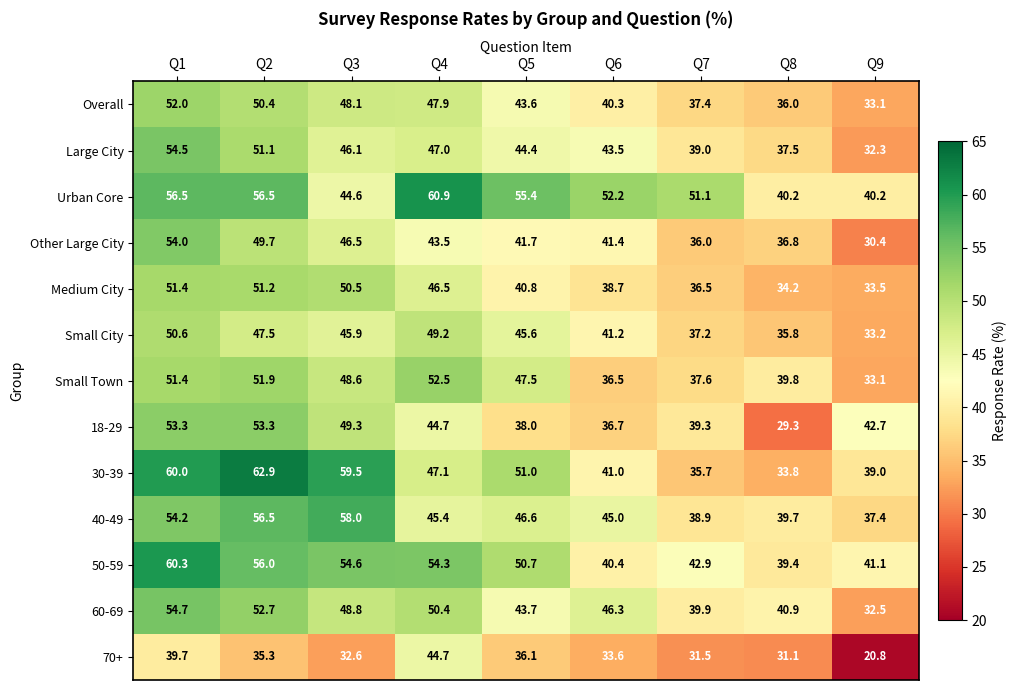

Between Q5 and Q7, which series saw the biggest shift?

30-39